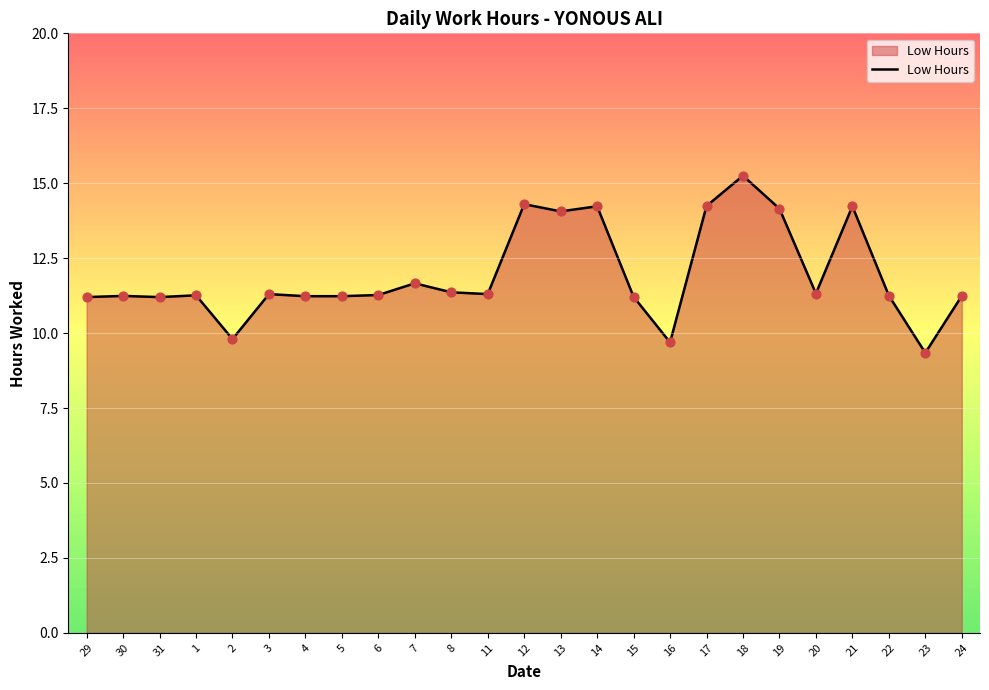

What is the ratio of the value at 12 to the value at 7?

1.2